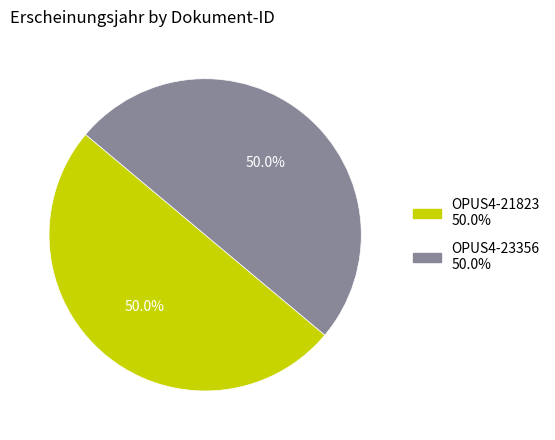

The OPUS4-23356 slice represents 56% of the pie. True or false?

False